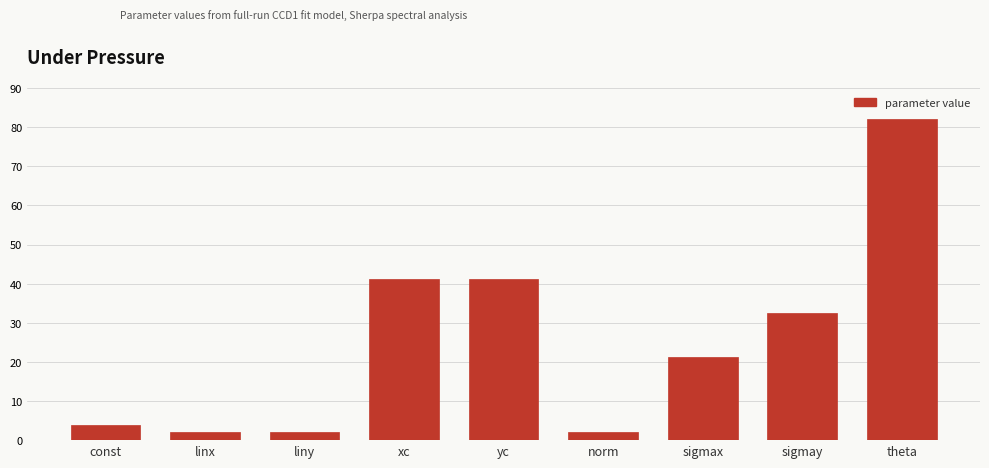

At which category does the chart reach its peak across all series?

theta